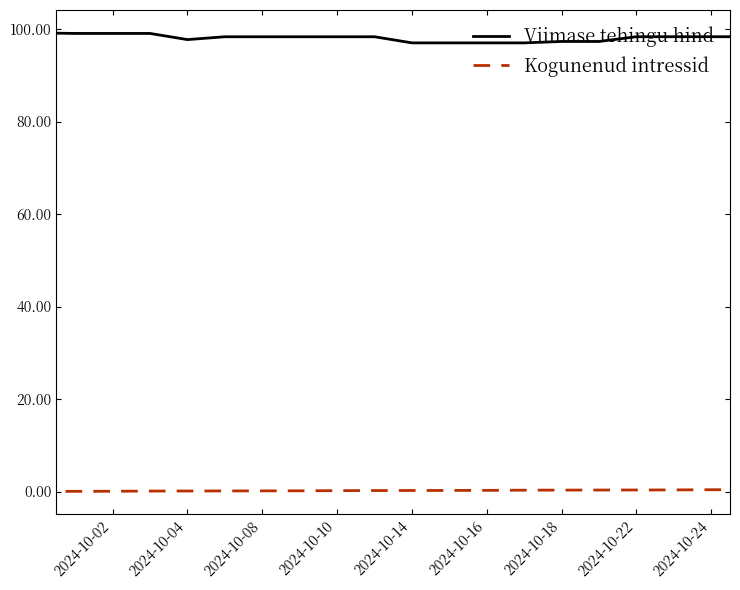

Is the value of Viimase tehingu hind at 2024-10-18 greater than the value of Kogunenud intressid at 10?

Yes